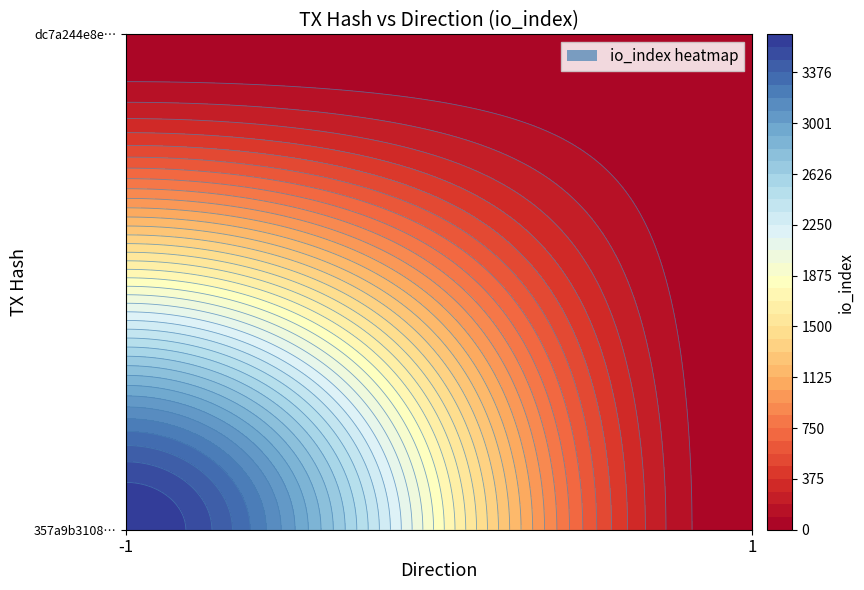

Reading right to left, what are all the values shown in this chart?

357a9b310888894d26ec68e606594ed6248bcfa: 3657	-1
dc7a244e8e051c683763247cc9a5642672a3da4: 3	1